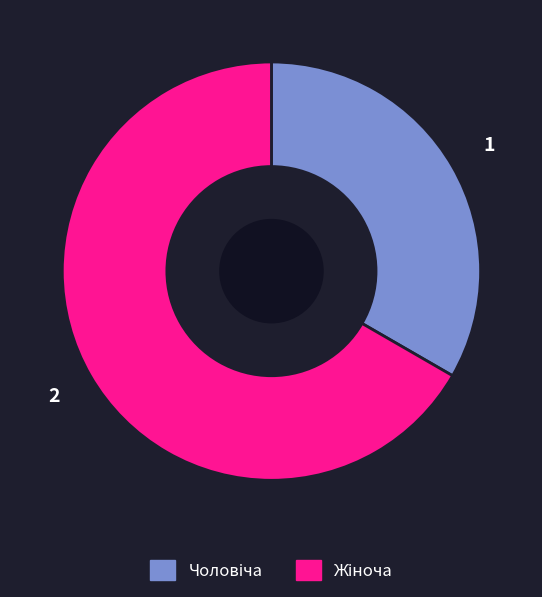

Is there any slice that represents more than half of the pie?

Yes